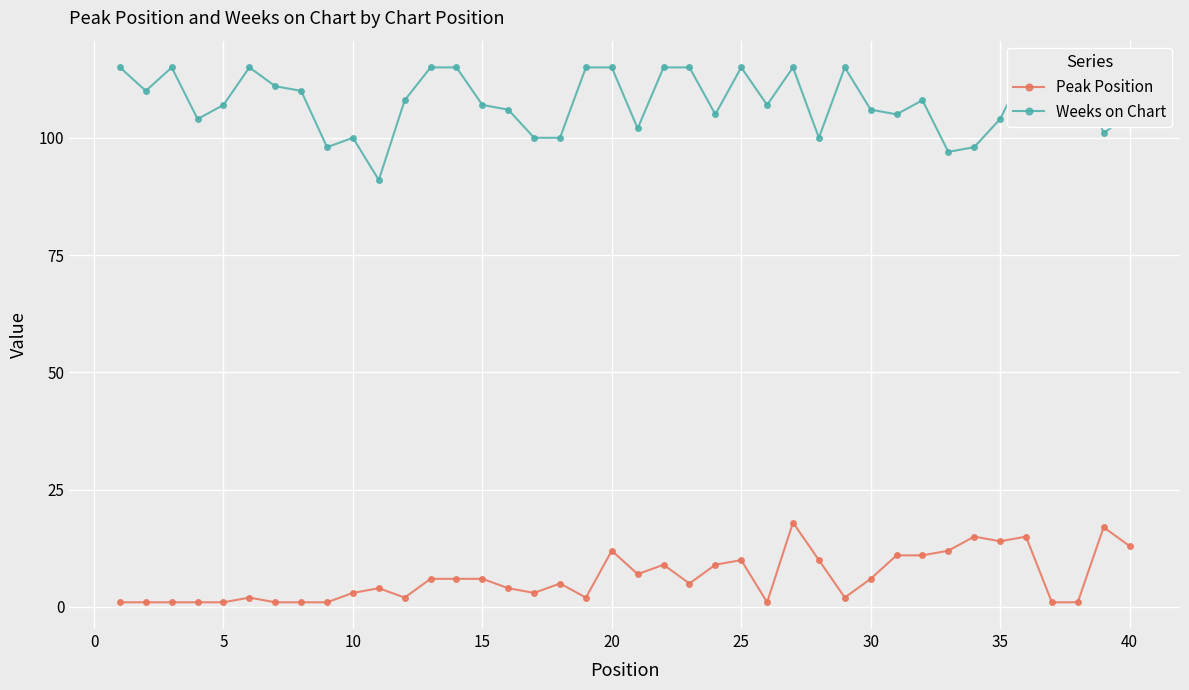

In Peak Position, how many points are higher than both neighbors (excluding endpoints)?

10